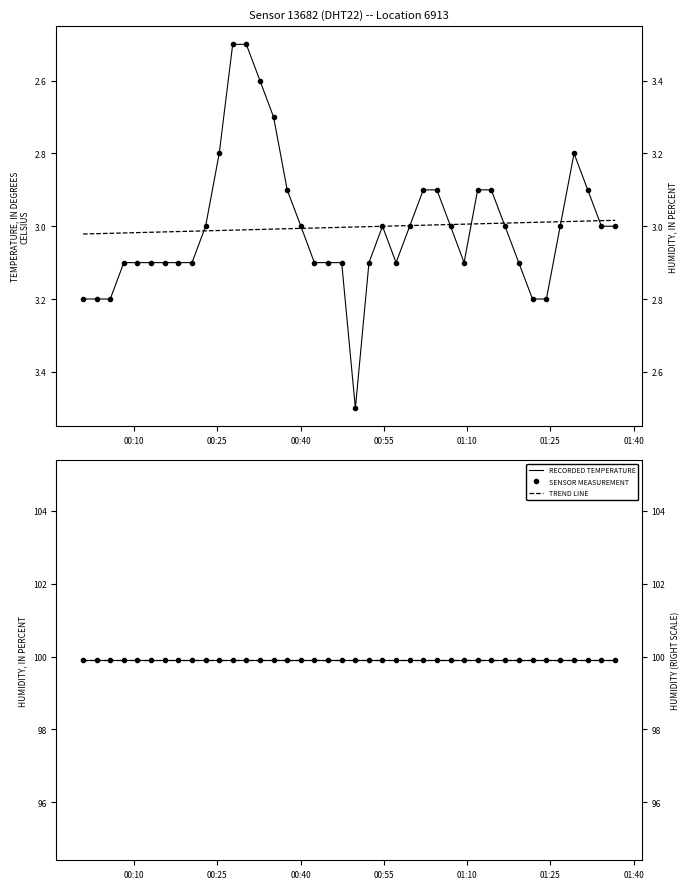

Reading right to left, what are all the values shown in this chart?

RECORDED TEMPERATURE: 3.0	3.0	2.9	2.8	3.0	3.2	3.2	3.1	3.0	2.9	2.9	3.1	3.0	2.9	2.9	3.0	3.1	3.0	3.1	3.5	3.1	3.1	3.1	3.0	2.9	2.7	2.6	2.5	2.5	2.8	3.0	3.1	3.1	3.1	3.1	3.1	3.1	3.2	3.2	3.2
TEMPERATURE MEASUREMENT: 3.0	3.0	2.9	2.8	3.0	3.2	3.2	3.1	3.0	2.9	2.9	3.1	3.0	2.9	2.9	3.0	3.1	3.0	3.1	3.5	3.1	3.1	3.1	3.0	2.9	2.7	2.6	2.5	2.5	2.8	3.0	3.1	3.1	3.1	3.1	3.1	3.1	3.2	3.2	3.2
TREND LINE: 99.9	99.9	99.9	99.9	99.9	99.9	99.9	99.9	99.9	99.9	99.9	99.9	99.9	99.9	99.9	99.9	99.9	99.9	99.9	99.9	99.9	99.9	99.9	99.9	99.9	99.9	99.9	99.9	99.9	99.9	99.9	99.9	99.9	99.9	99.9	99.9	99.9	99.9	99.9	99.9
RECORDED HUMIDITY: 99.9	99.9	99.9	99.9	99.9	99.9	99.9	99.9	99.9	99.9	99.9	99.9	99.9	99.9	99.9	99.9	99.9	99.9	99.9	99.9	99.9	99.9	99.9	99.9	99.9	99.9	99.9	99.9	99.9	99.9	99.9	99.9	99.9	99.9	99.9	99.9	99.9	99.9	99.9	99.9
HUMIDITY MEASUREMENT: 99.9	99.9	99.9	99.9	99.9	99.9	99.9	99.9	99.9	99.9	99.9	99.9	99.9	99.9	99.9	99.9	99.9	99.9	99.9	99.9	99.9	99.9	99.9	99.9	99.9	99.9	99.9	99.9	99.9	99.9	99.9	99.9	99.9	99.9	99.9	99.9	99.9	99.9	99.9	99.9